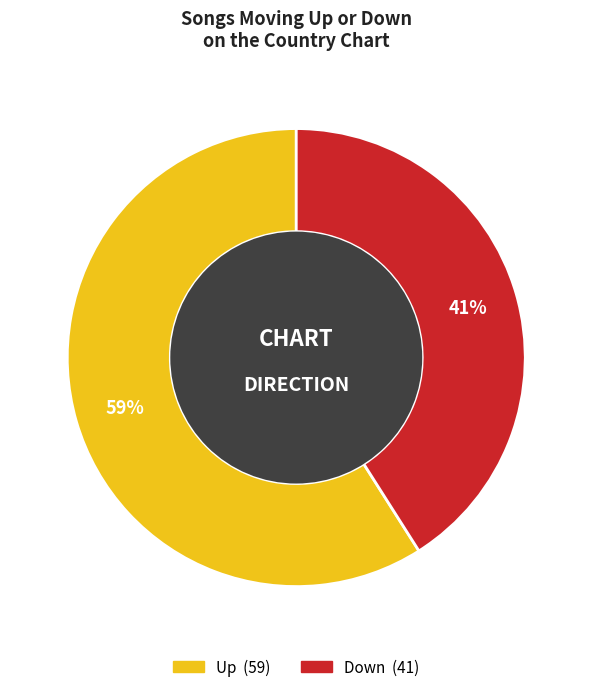

Is there any slice that represents more than half of the pie?

Yes